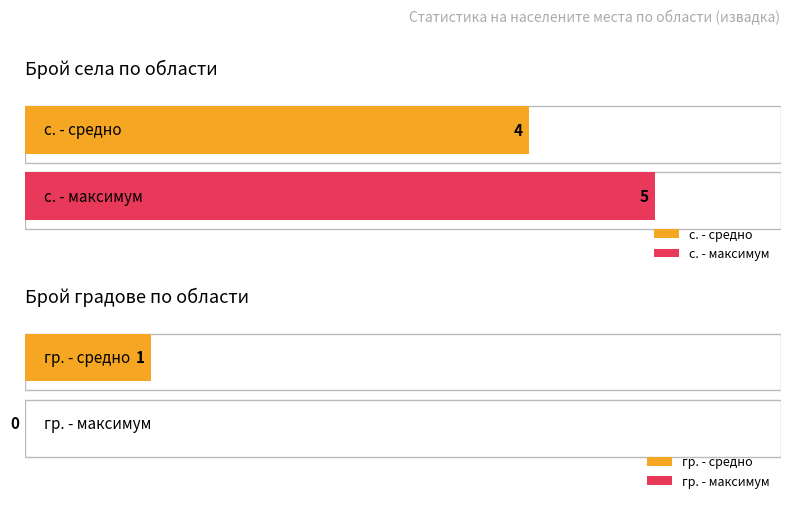

What is the spread (max minus min) of values at BLG?

4